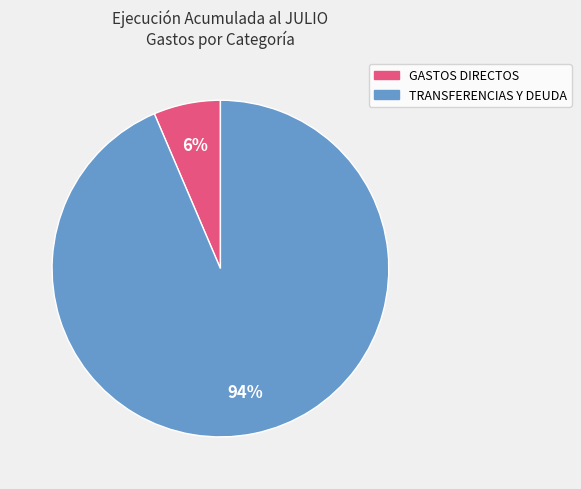

Is there any slice that represents more than half of the pie?

Yes